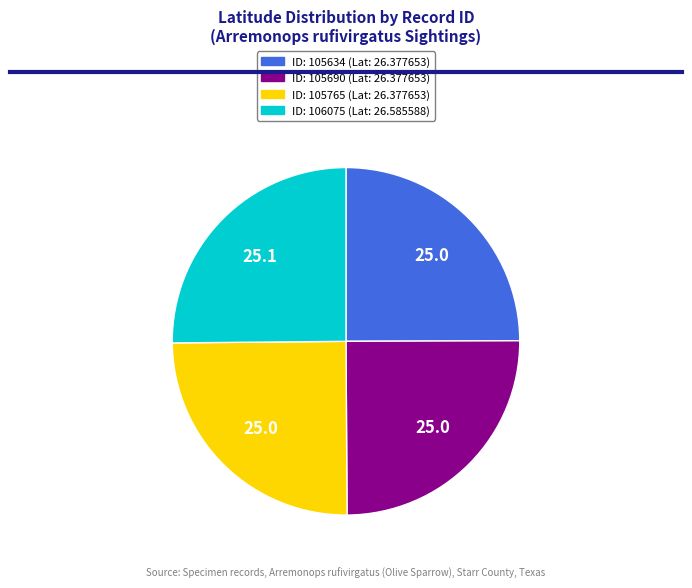

How many segments does this pie chart have?

4